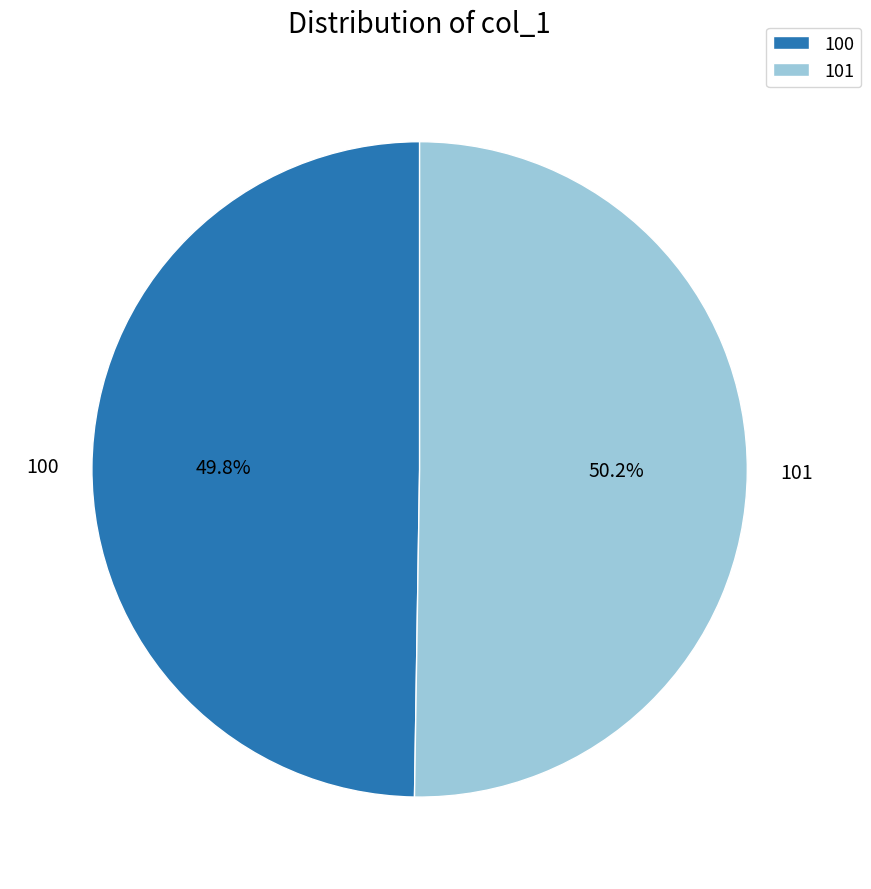

How many slices are in this pie chart?

2